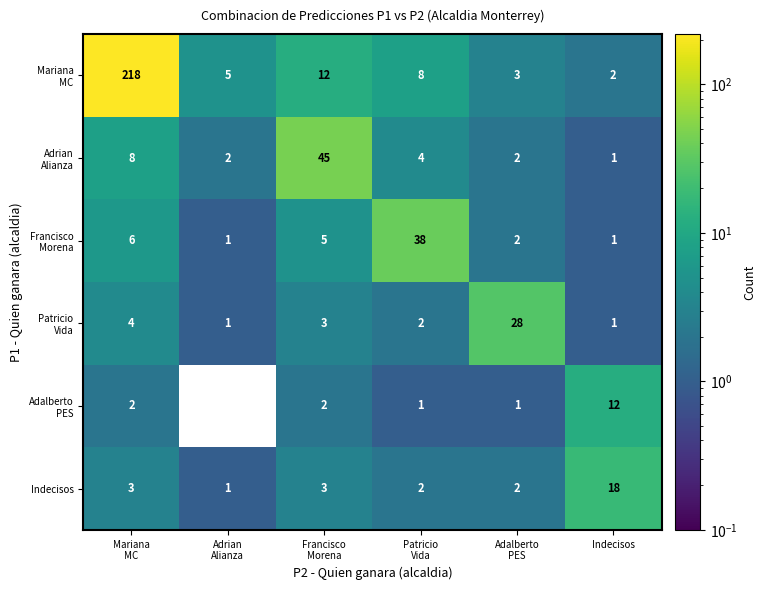

What is the difference between the highest and lowest values at Indecisos?

17